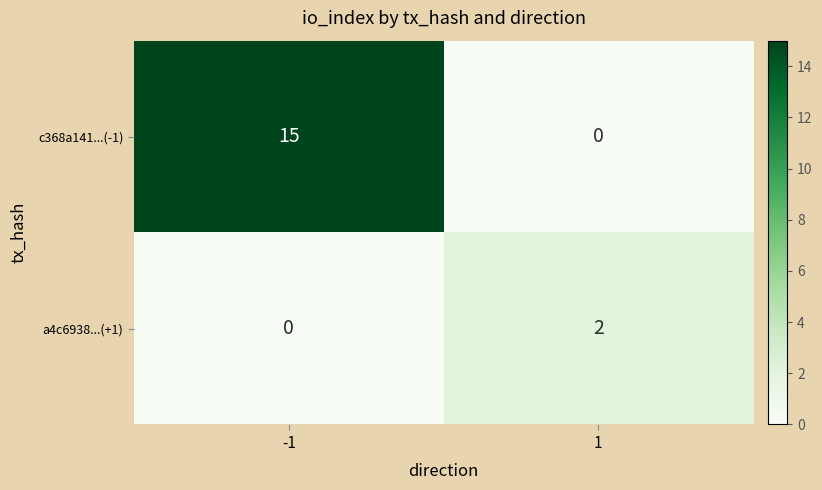

What is the maximum value shown in the chart?

15